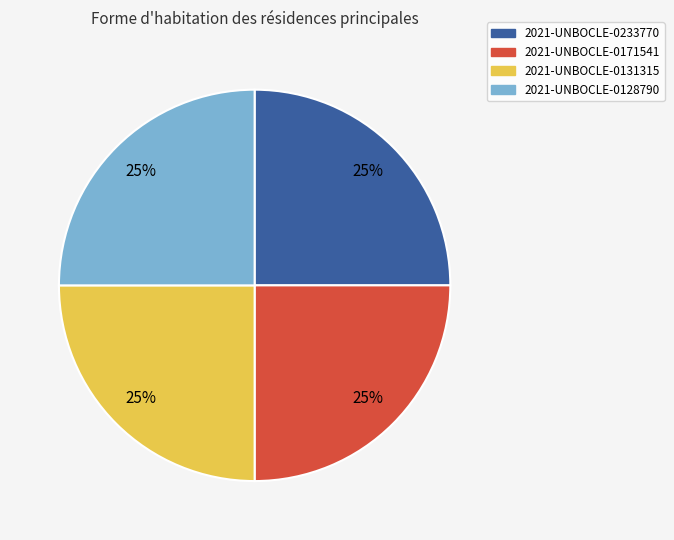

What is the ratio of the value at 2021-UNBOCLE-0233770 to the value at 2021-UNBOCLE-0128790?

1.0